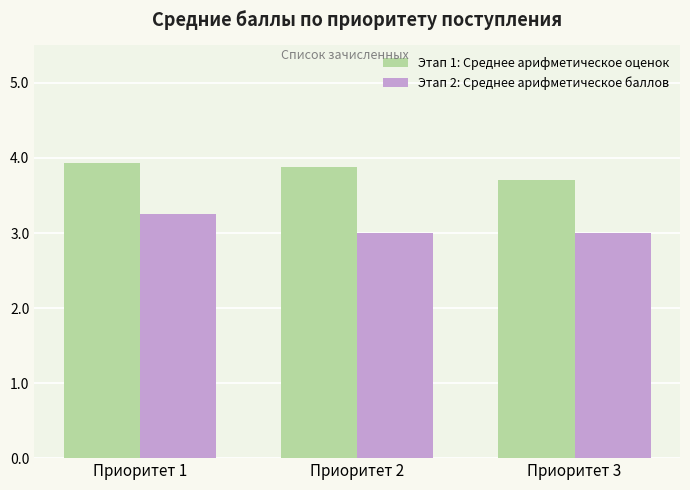

Rank the series at Приоритет 1 from lowest to highest value.

Этап 2: Среднее арифметическое баллов, Этап 1: Среднее арифметическое оценок